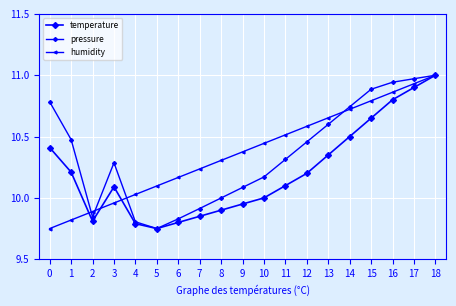

Reading left to right, transcribe all the data shown in this chart.

temperature: 0=10.4	1=10.2	2=9.8	3=10.1	4=9.8	5=9.8	6=9.8	7=9.8	8=9.9	9=9.9	10=10.0	11=10.1	12=10.2	13=10.3	14=10.5	15=10.7	16=10.8	17=10.9	18=11.0
pressure: 0=10.8	1=10.5	2=9.8	3=10.3	4=9.8	5=9.8	6=9.8	7=9.9	8=10.0	9=10.1	10=10.2	11=10.3	12=10.5	13=10.6	14=10.7	15=10.9	16=10.9	17=11.0	18=11.0
humidity: 0=9.8	1=9.8	2=9.9	3=10.0	4=10.0	5=10.1	6=10.2	7=10.2	8=10.3	9=10.4	10=10.4	11=10.5	12=10.6	13=10.7	14=10.7	15=10.8	16=10.9	17=10.9	18=11.0